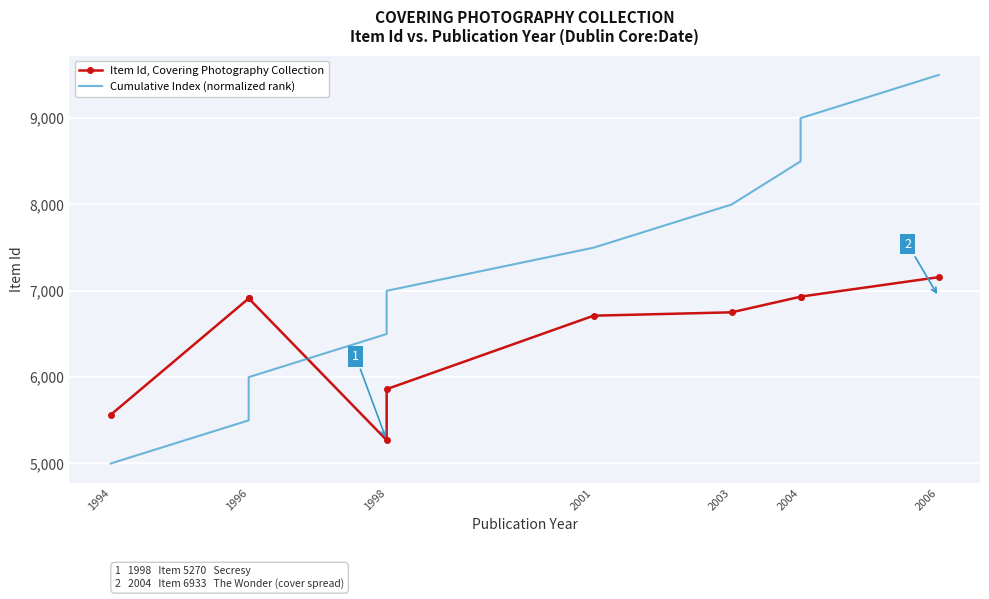

Is it true that Item Id, Covering Photography Collection equals 2133 at 1996?

False